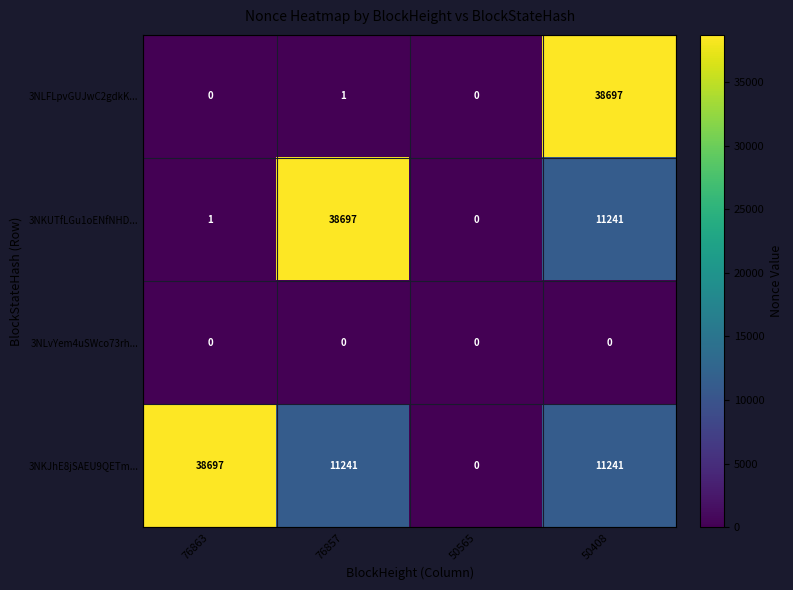

The 3NLFLpvGUJwC2gdkK... series shows 38697 at 50408. True or false?

True